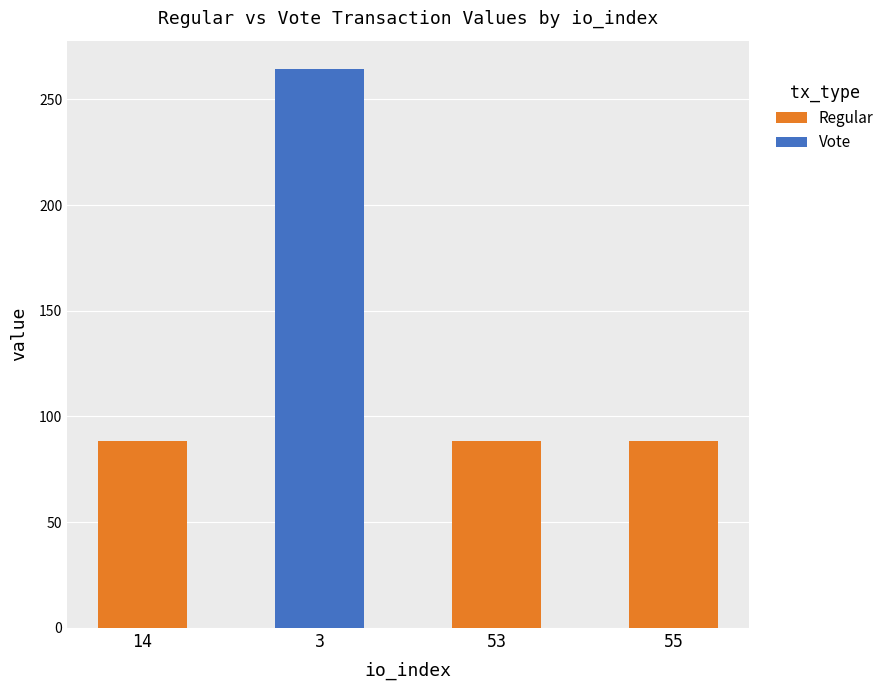

What is the difference between the Regular values at 53 and 14?

0.1